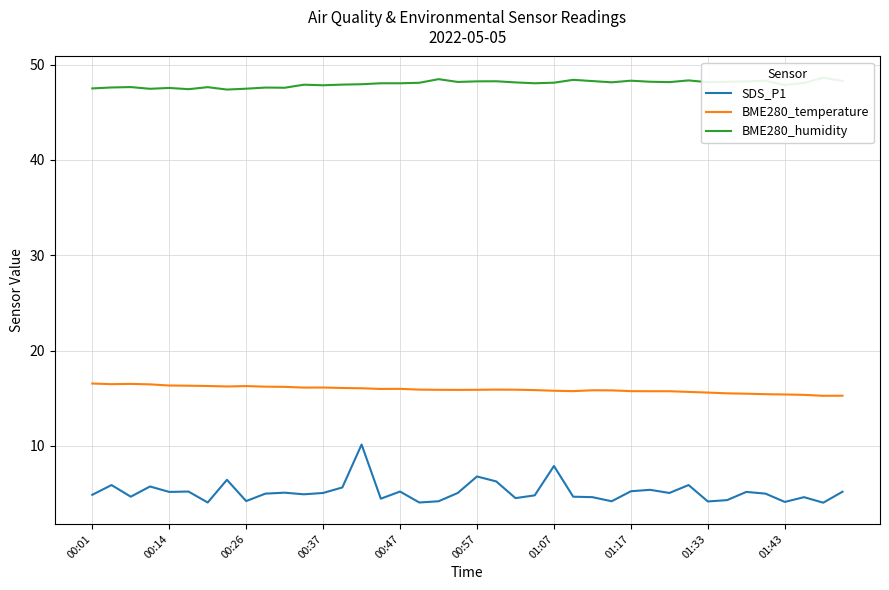

What is the minimum value for BME280_temperature?

15.3